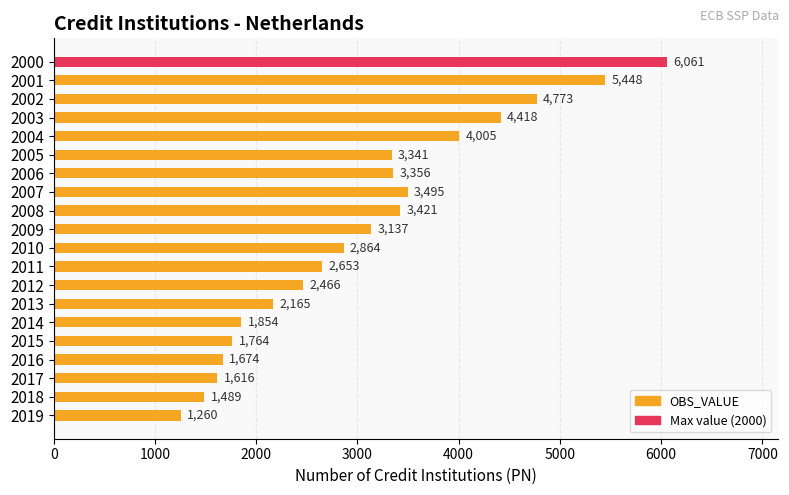

What is the difference between the maximum and second lowest values?

4572